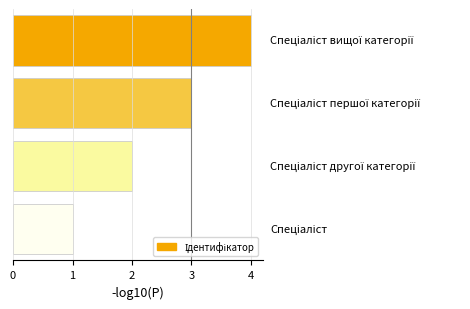

What is the greatest value displayed?

4